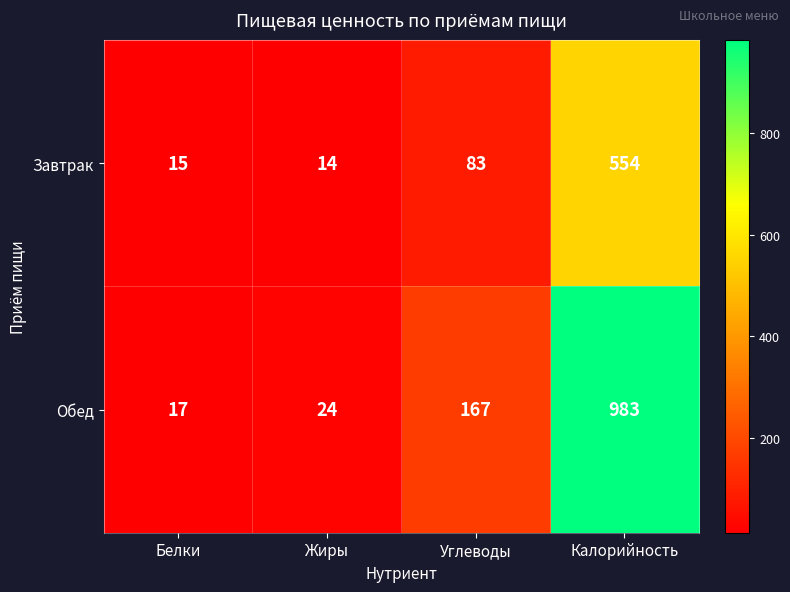

Reading right to left, list all the values displayed in this chart.

Завтрак: 554	83	14	15
Обед: 983	167	24	17